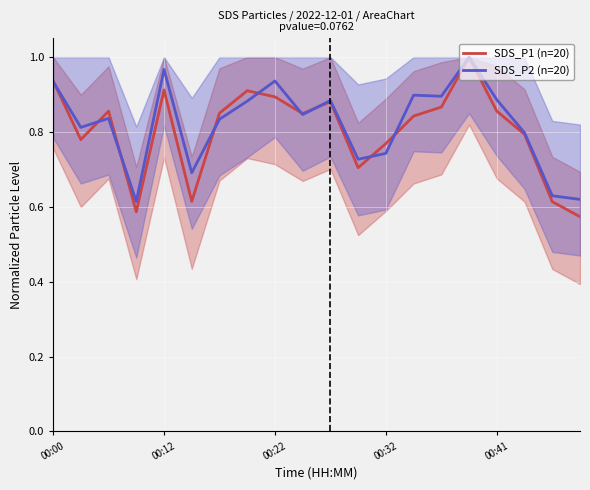

Which category has the lowest value in the SDS_P1 (n=20) series?

19